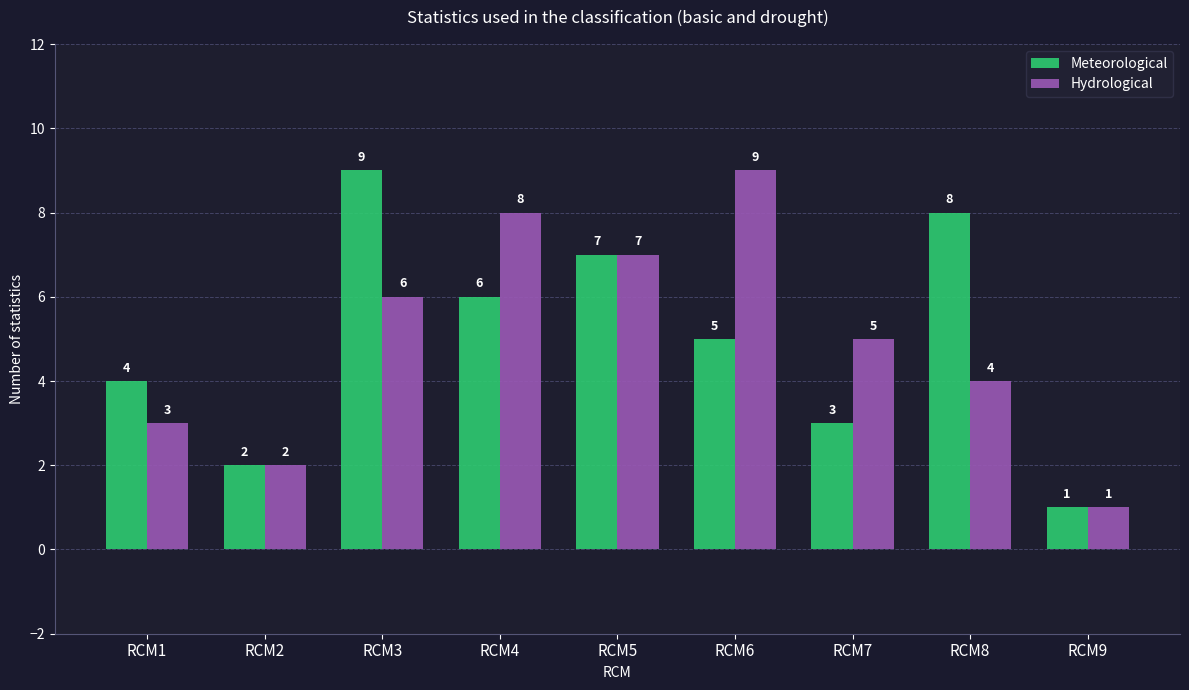

What is the average value of the Hydrological series?

5